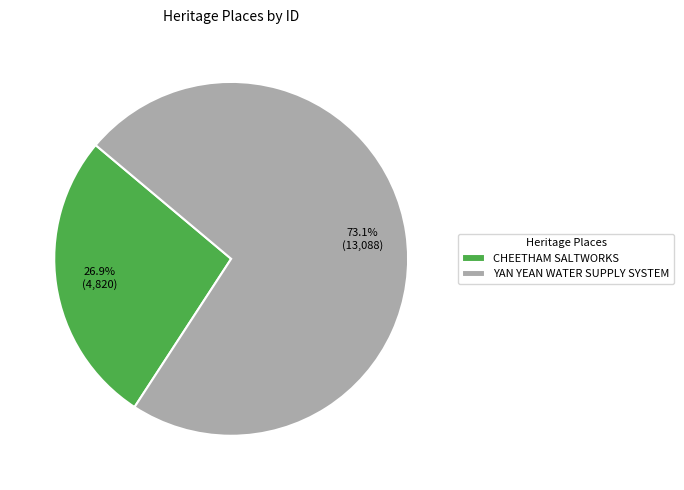

Count the number of slices in the pie.

2